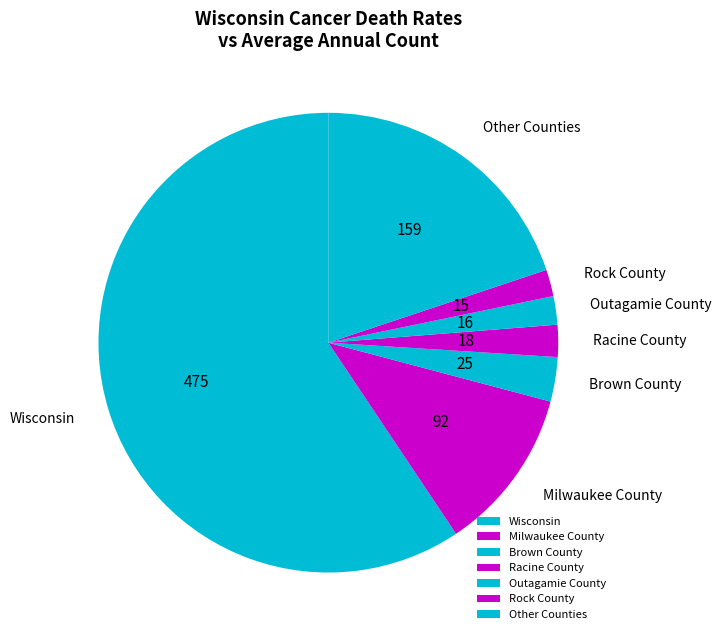

What is the largest slice in the pie chart?

Wisconsin